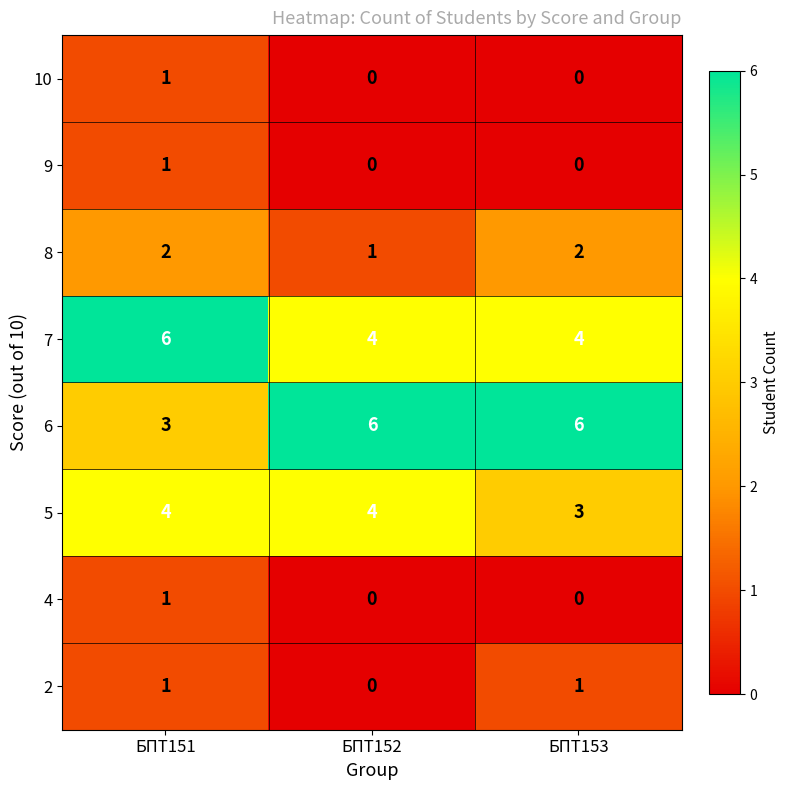

What is the average value of the 5 series?

4